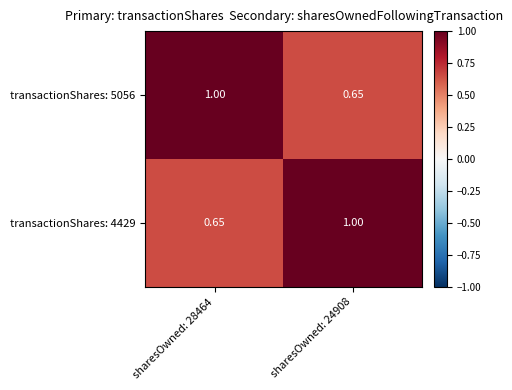

Which series has the largest range (max minus min)?

transactionShares: 5056